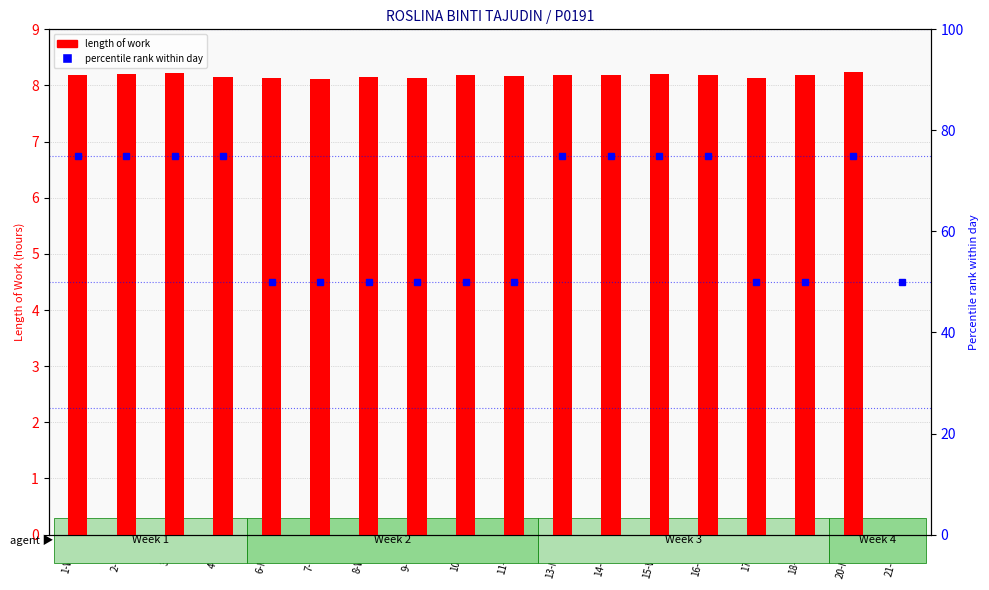

What position from the right is 21-Tue?

1